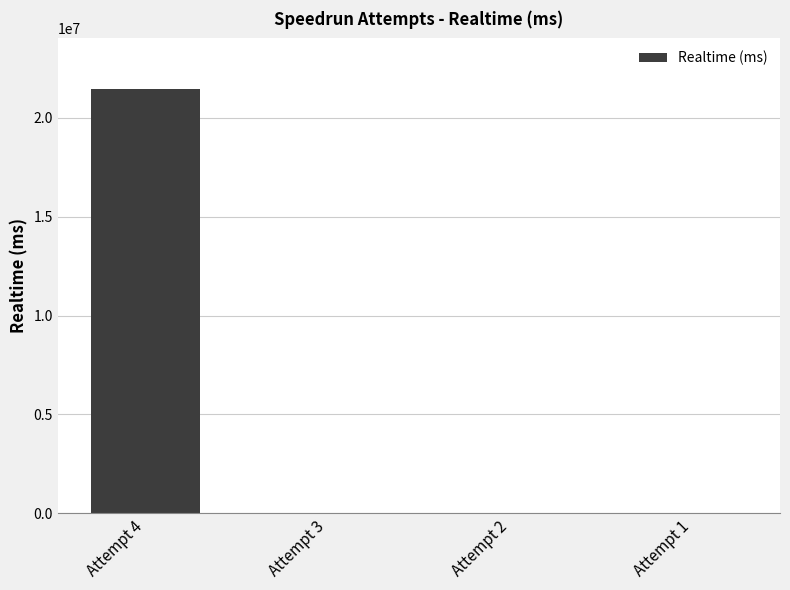

Is it true that the value at Attempt 2 is 7204050?

False